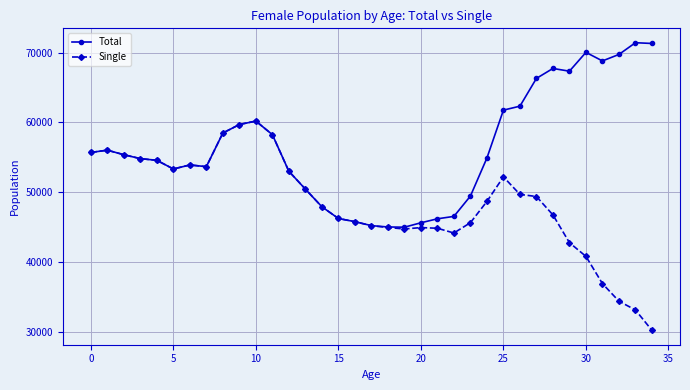

What is the highest value of the Total series?

71442